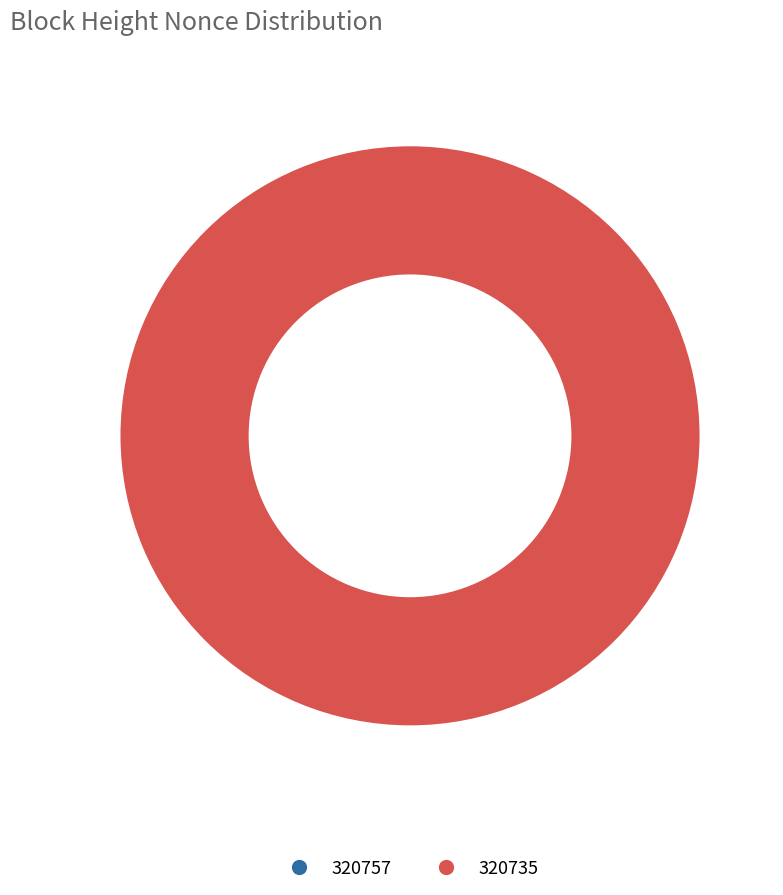

What is the smallest slice in the pie chart?

320757